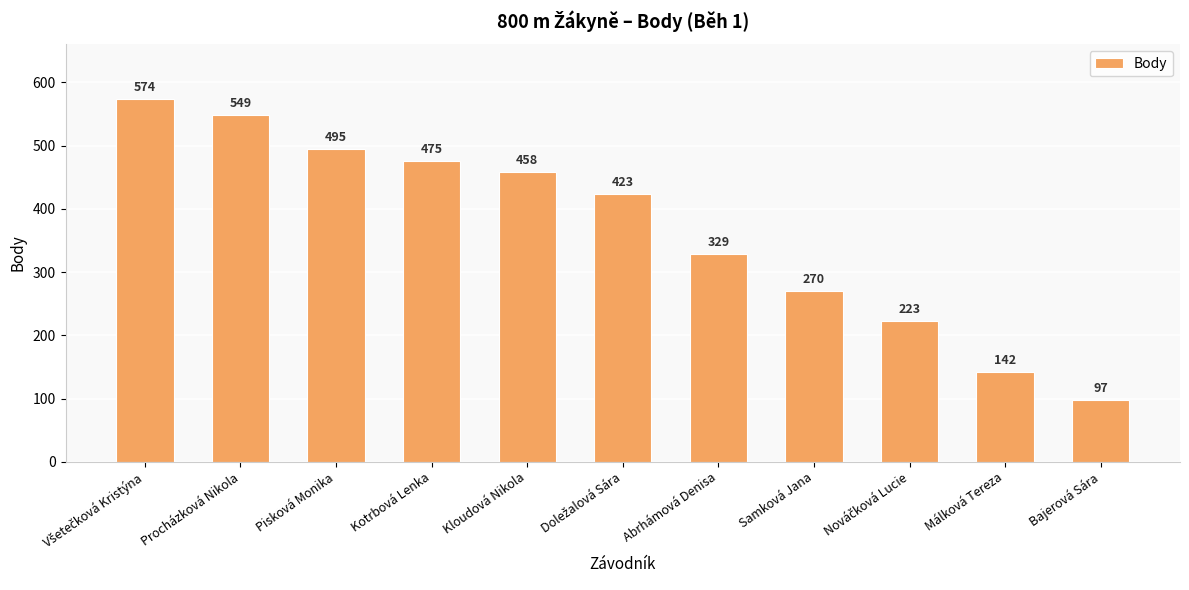

Are the bars horizontal?

No